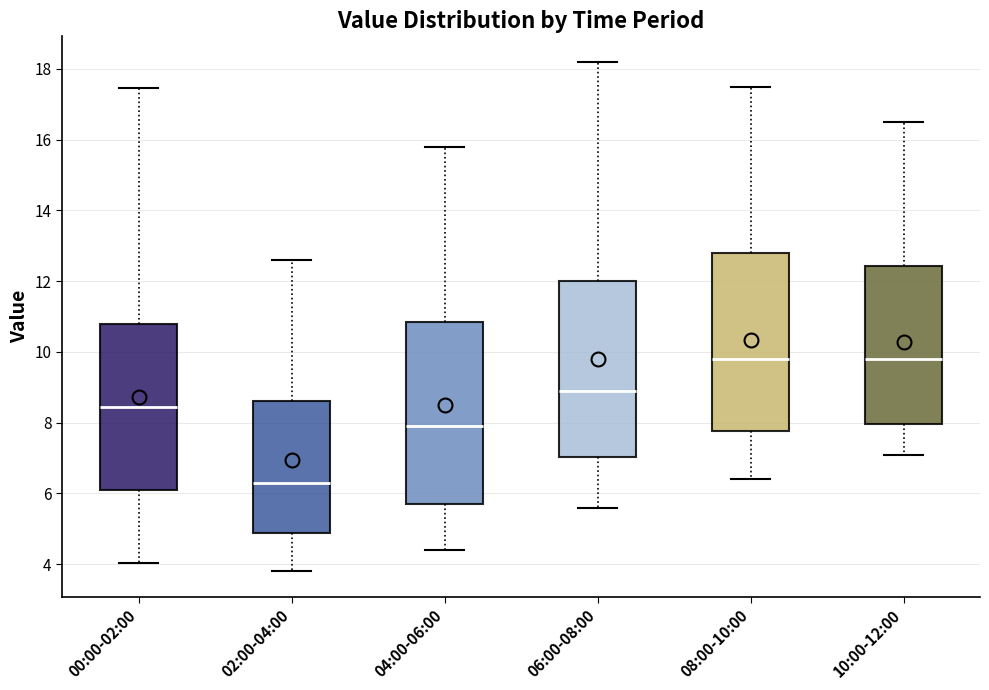

Reading left to right, transcribe this box plot: for each box, give where its median line is, the range the box spans, and where its two whiskers end, as read against the y-axis. The values are not printed on the chart, so give them approximately, as read against the axis.

00:00-02:00: median 8.4, box 6.2 to 10.8, whiskers 4.0 to 17.4
02:00-04:00: median 6.4, box 4.8 to 8.6, whiskers 3.8 to 12.6
04:00-06:00: median 8.0, box 5.8 to 10.8, whiskers 4.4 to 15.8
06:00-08:00: median 9.0, box 7.0 to 12.0, whiskers 5.6 to 18.2
08:00-10:00: median 9.8, box 7.8 to 12.8, whiskers 6.4 to 17.6
10:00-12:00: median 9.8, box 8.0 to 12.4, whiskers 7.2 to 16.6